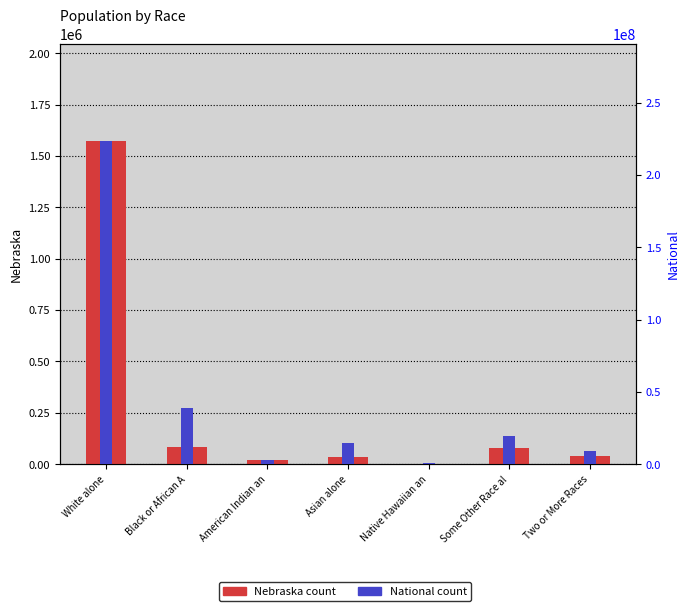

Which series changed the most between American Indian an and Asian alone?

National (percentile rank)